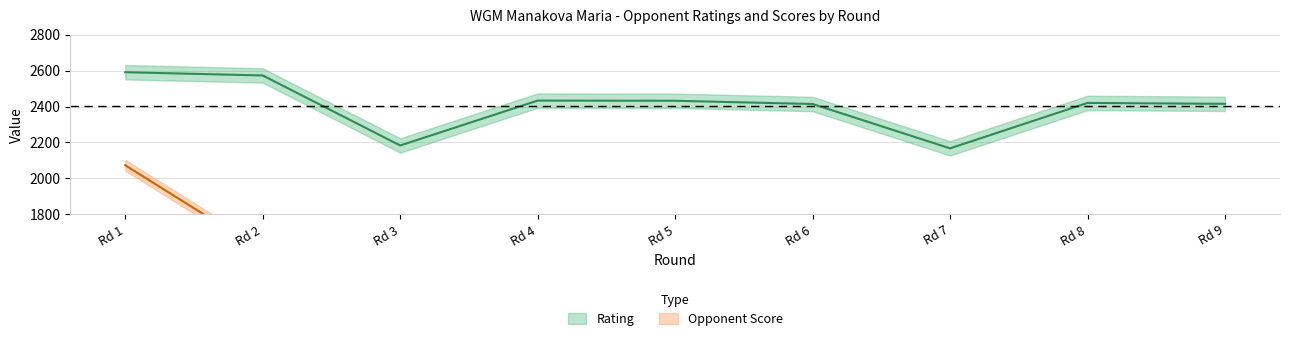

Rank the series by their maximum value, from highest to lowest.

Rating, Opponent Score